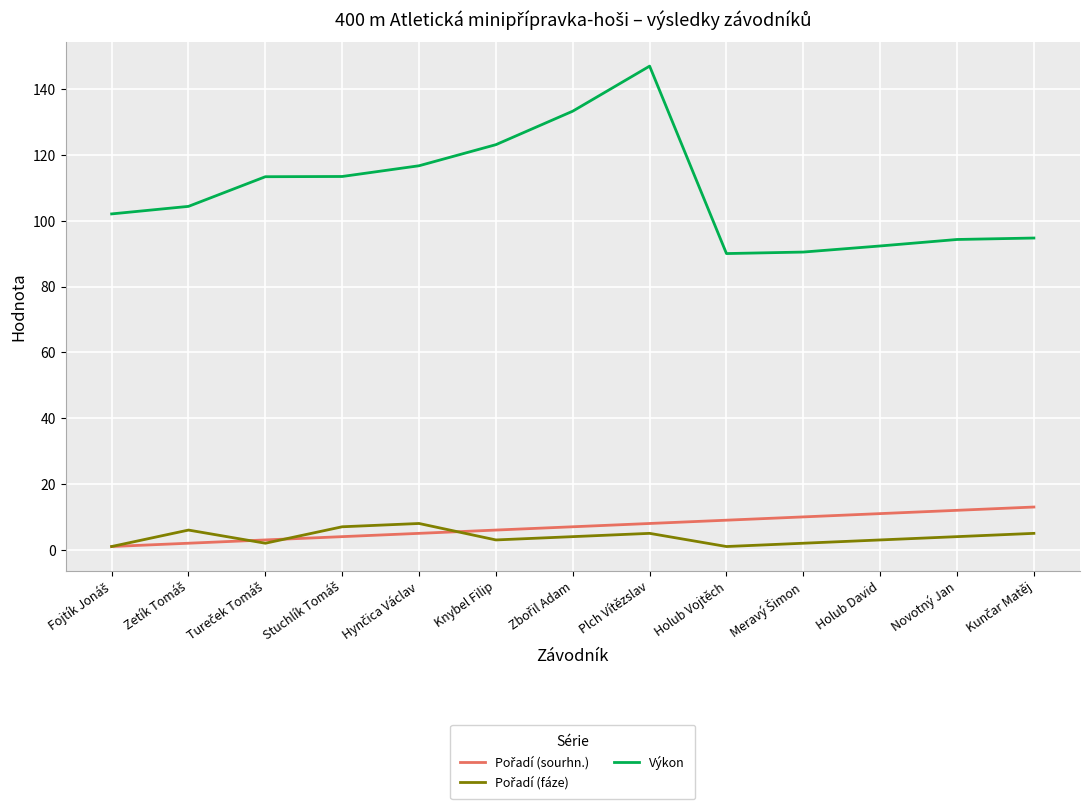

The Výkon series shows 92.3 at Holub David. True or false?

True